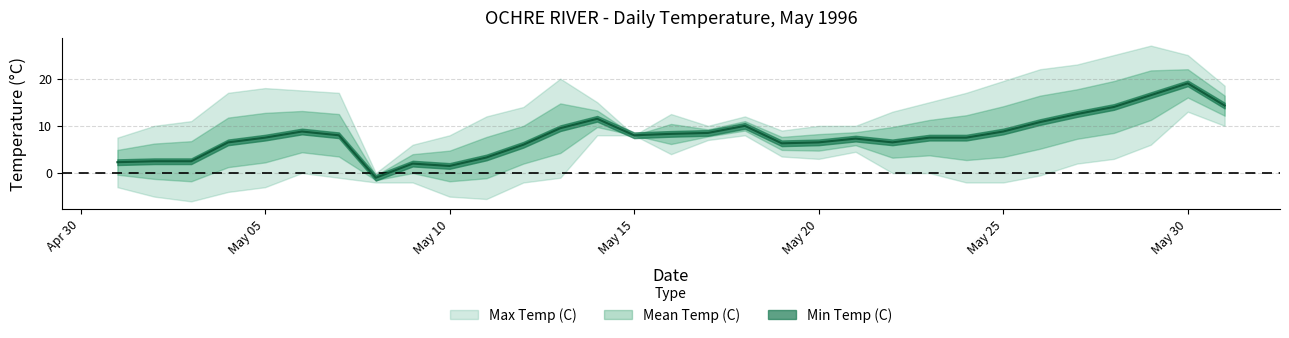

Read the Max Temp (C) value at 1996-05-16.

12.5